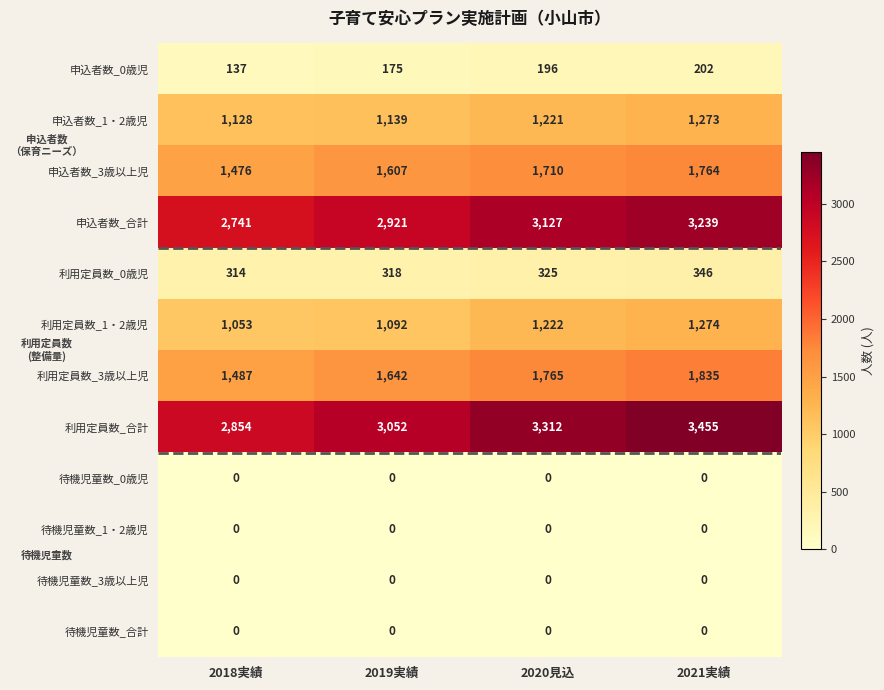

At which category is the sum across all series the highest?

2021実績